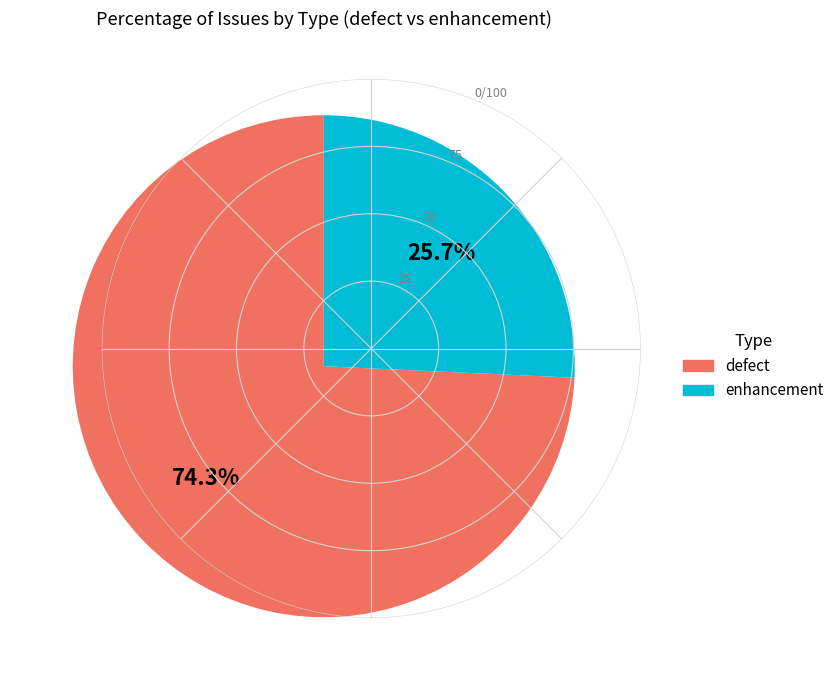

Is there a majority slice in this chart?

Yes